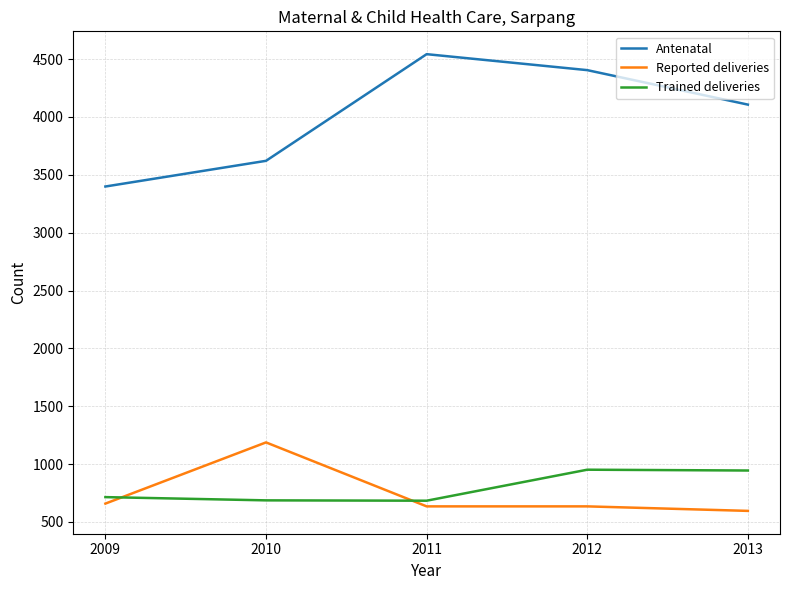

At which category does the chart reach its minimum across all series?

2013